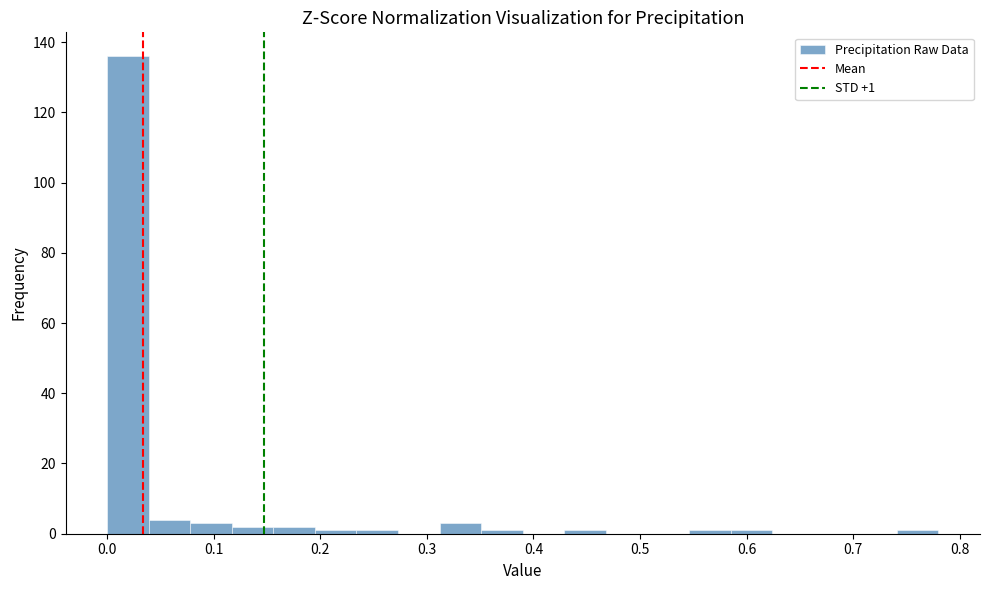

Read against the x-axis, roughly where is the centre of the tallest bar?

0.02